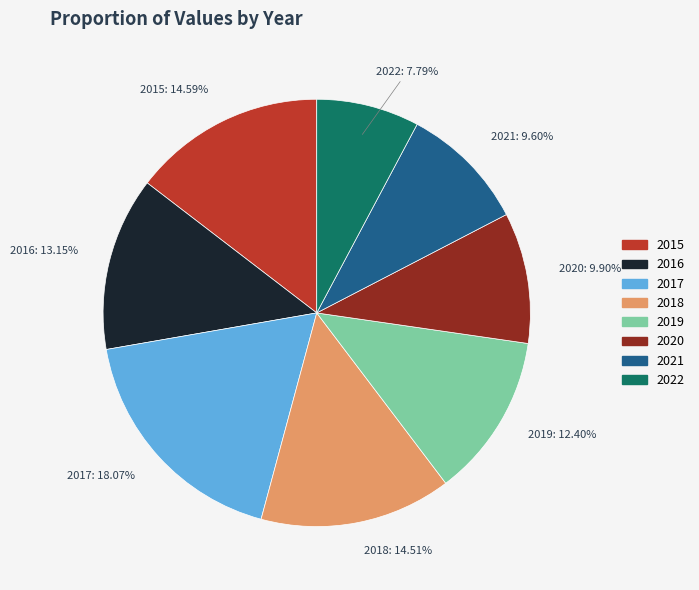

What percentage is the 2022 slice, to the nearest percent?

8%